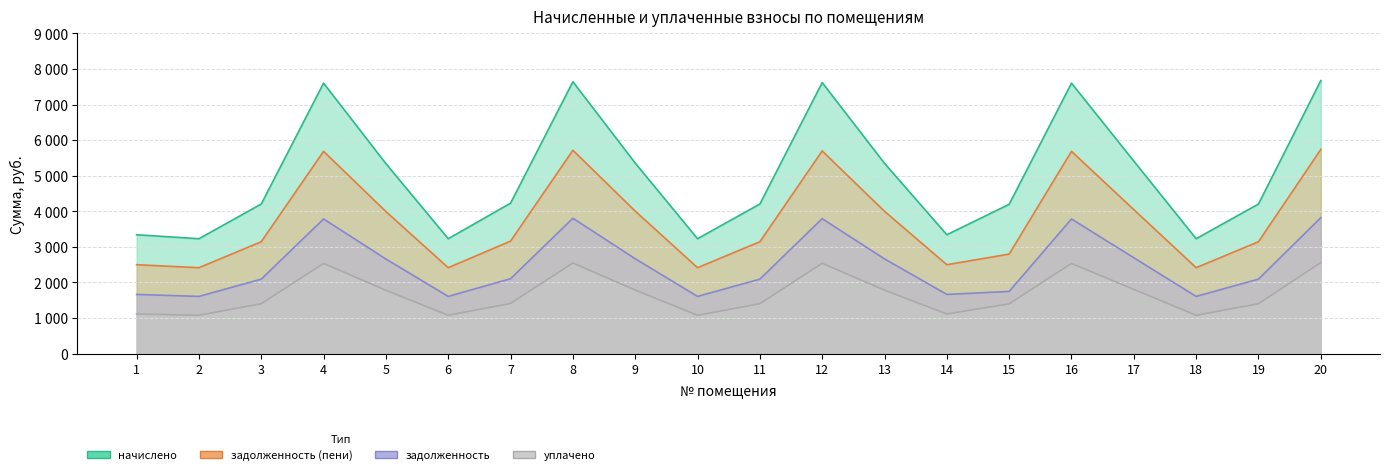

The value of уплачено at 18 is 659.5. True or false?

False